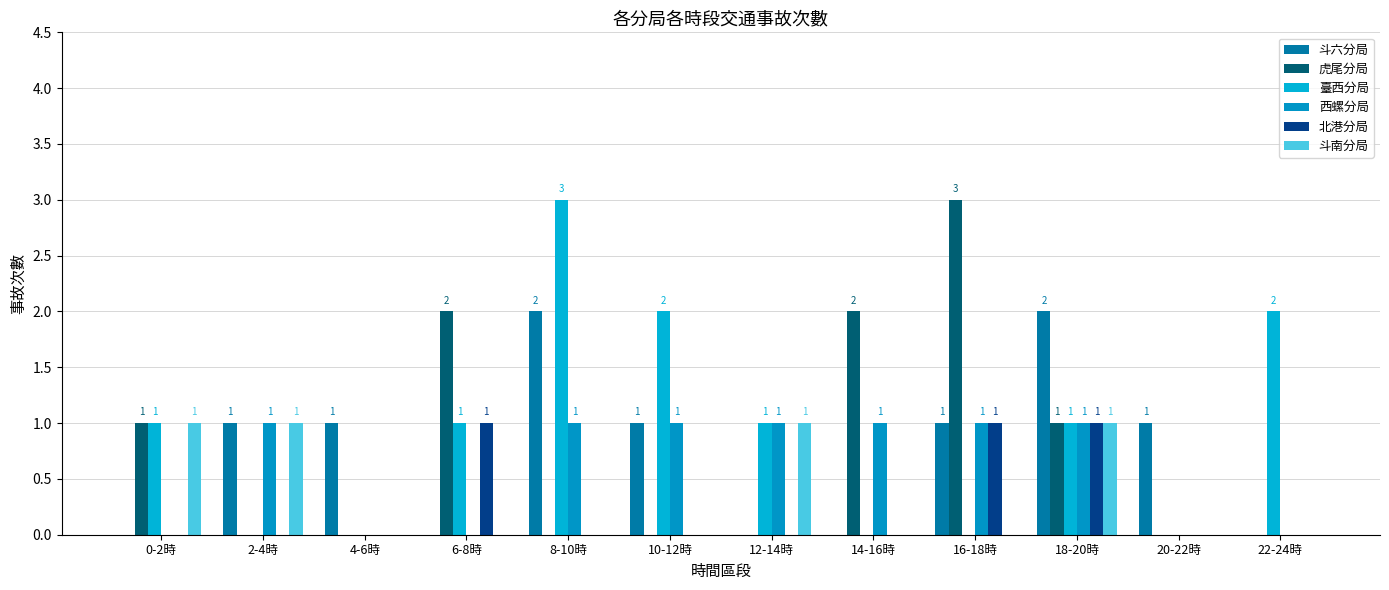

At which category is the sum across all series the highest?

18-20時